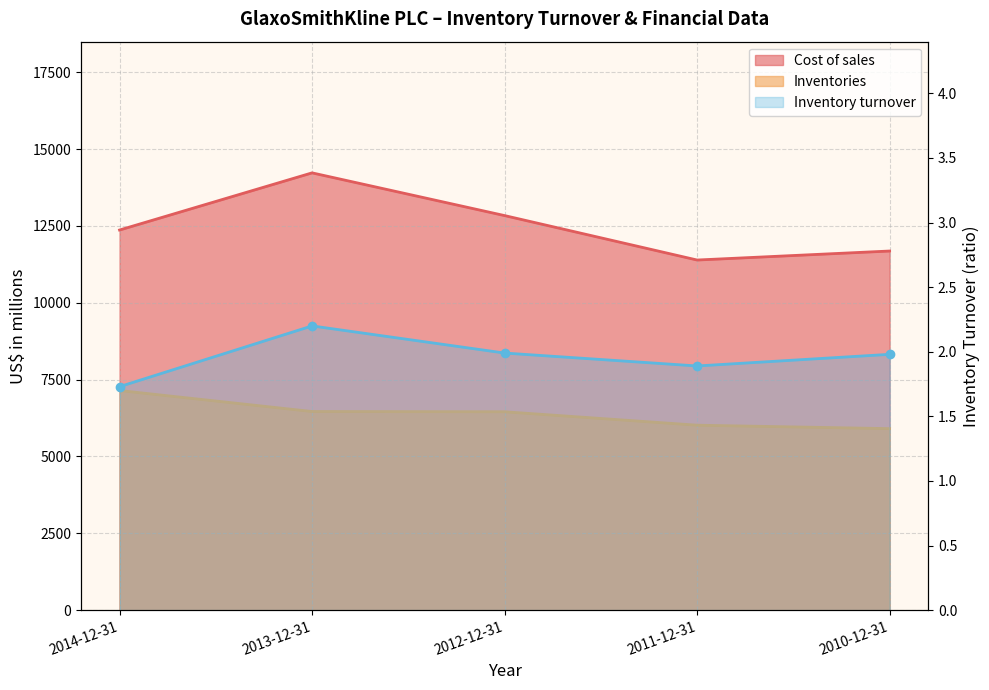

Read the Cost of sales value at 2013-12-31.

14228.0